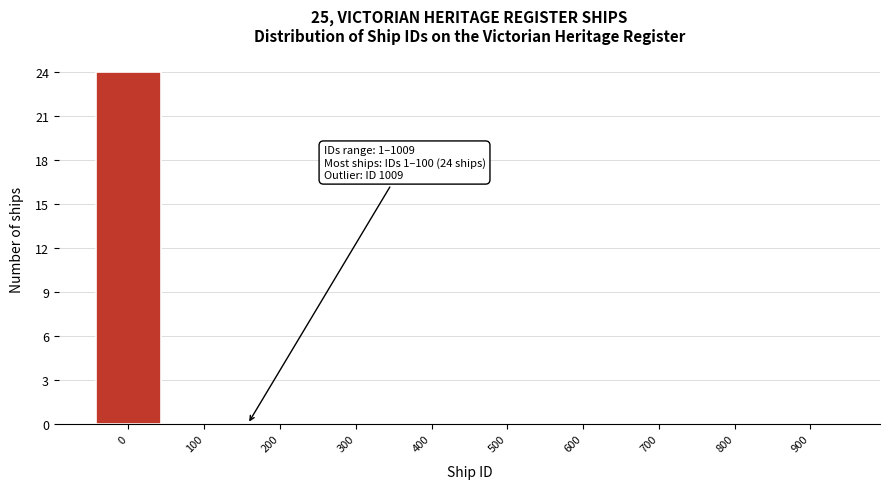

Reading right to left, list all the values displayed in this chart.

900=0	800=0	700=0	600=0	500=0	400=0	300=0	200=0	100=0	0=24